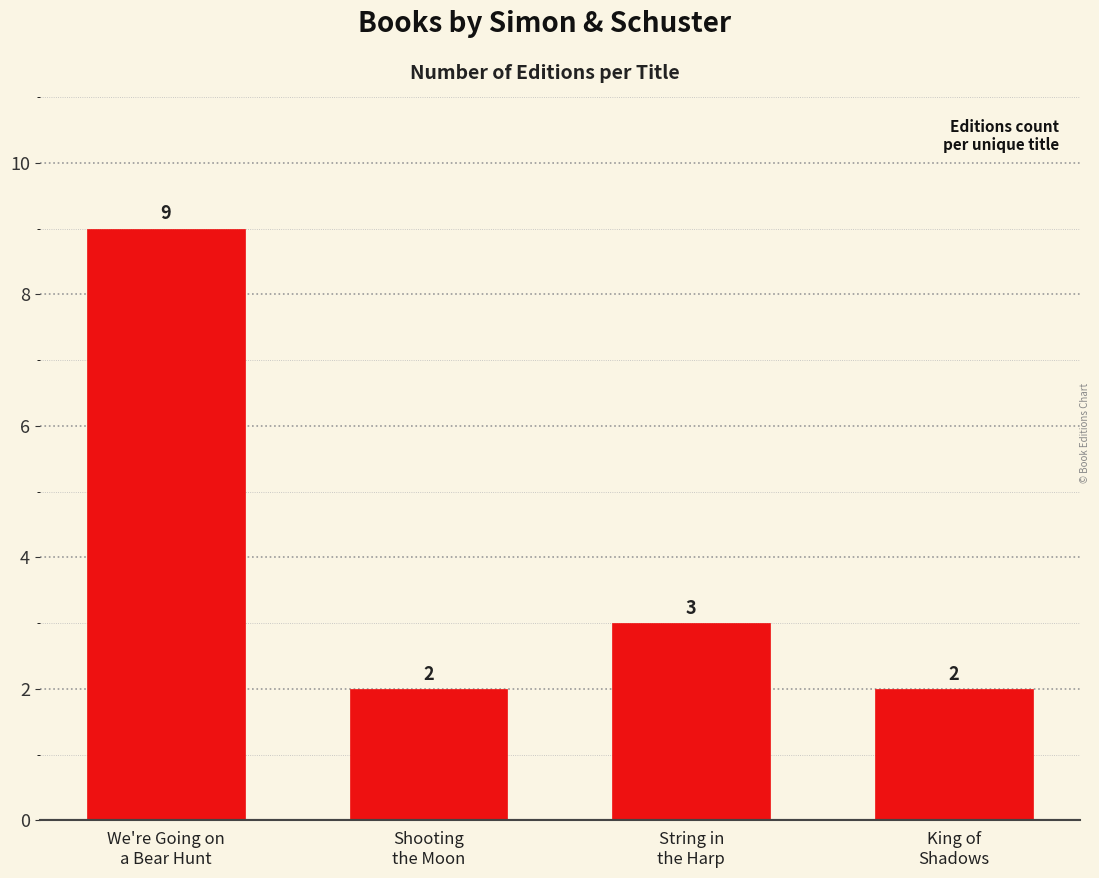

Which category has the highest value across all series?

We're Going on
a Bear Hunt